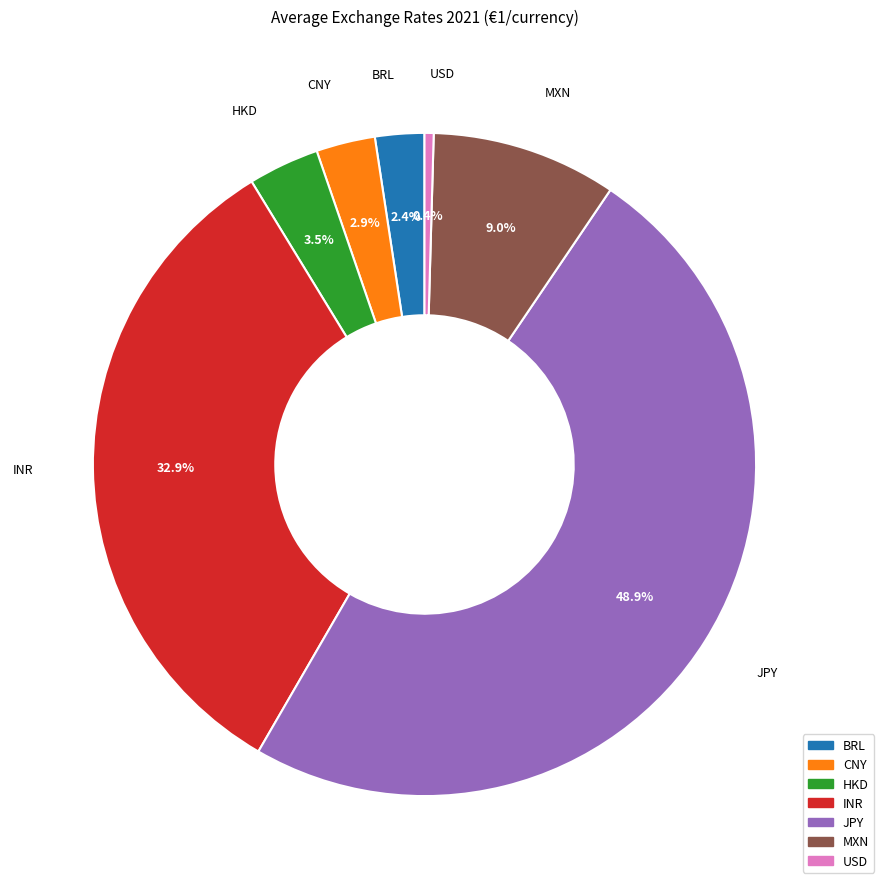

To the nearest percent, what portion does JPY represent?

49%